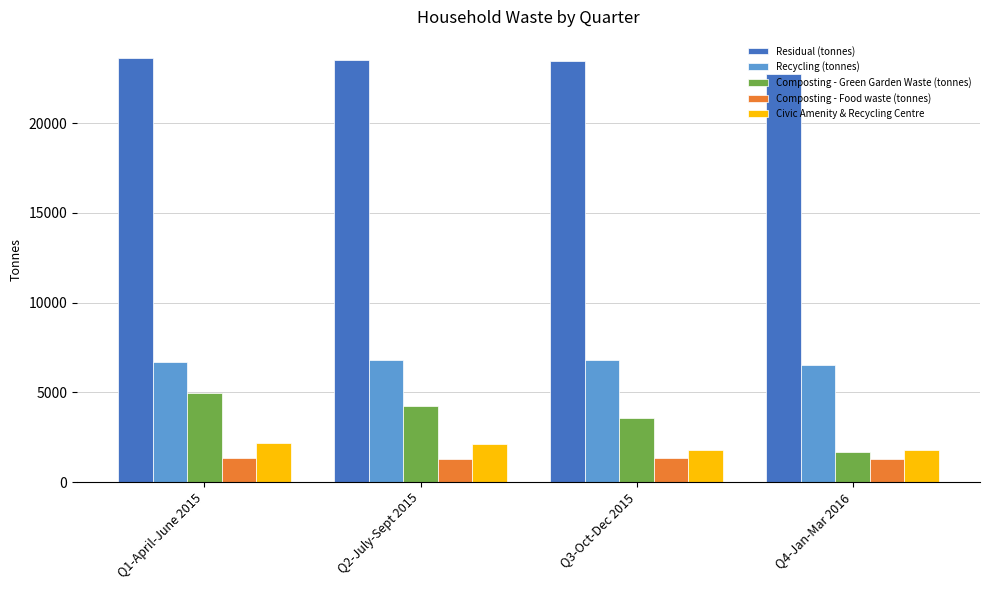

What is the smallest value displayed?

1294.6